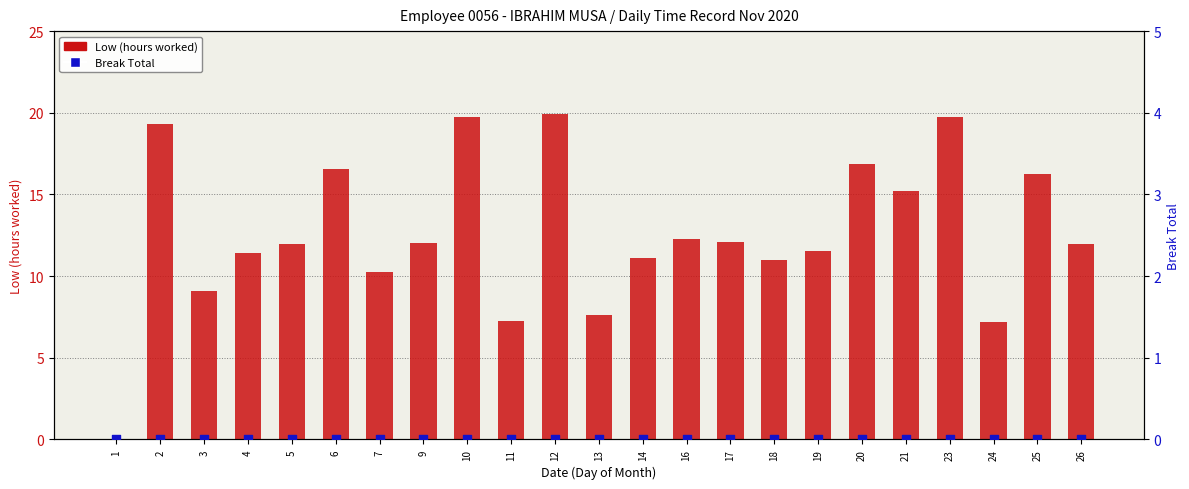

Which series has the largest Y range (max minus min)?

Low (hours worked)